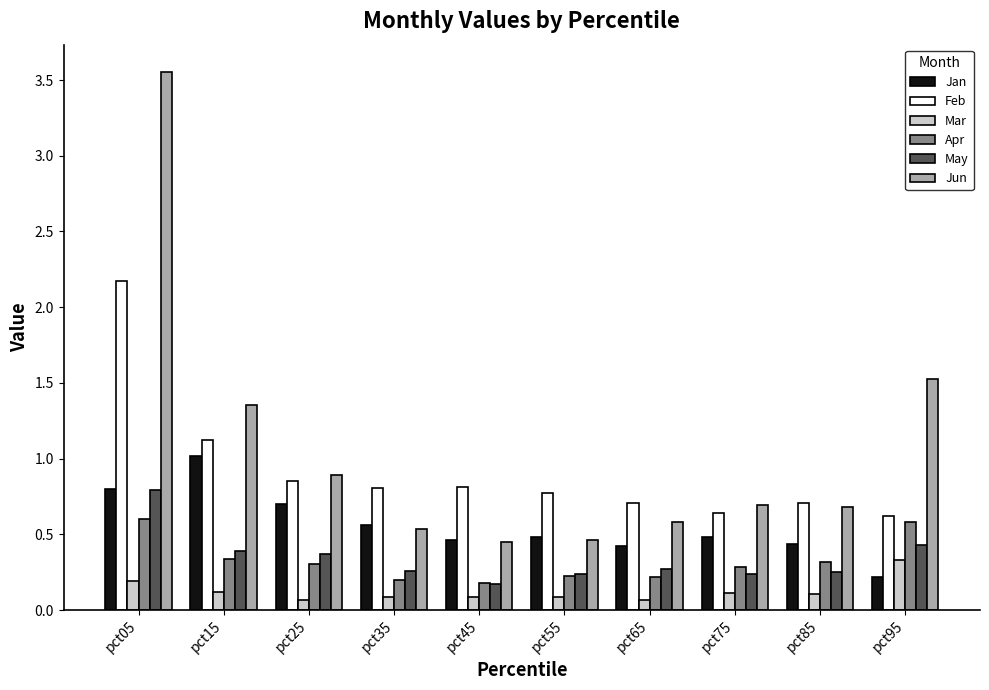

At which category does the chart reach its peak across all series?

pct05